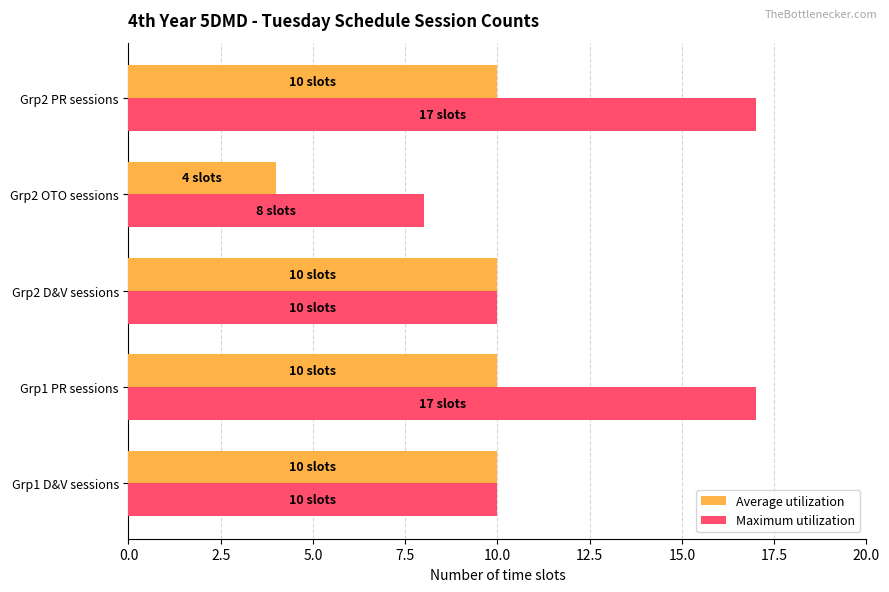

The value of Maximum utilization at Grp1 D&V sessions is 14. True or false?

False